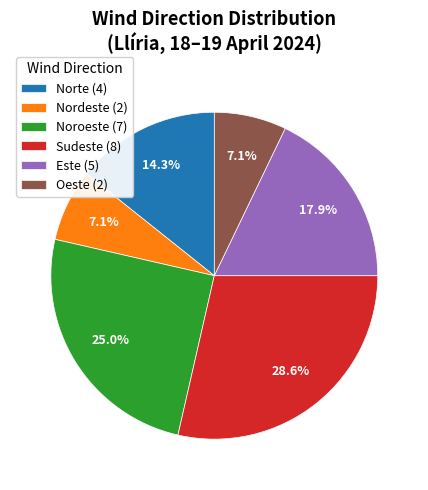

What is the total percentage of Oeste (2) and Noroeste (7)?

32.1%